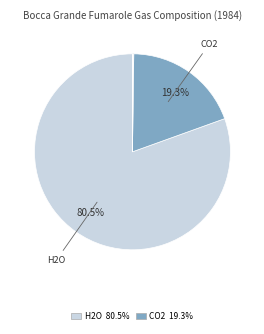

How many slices are in this pie chart?

7